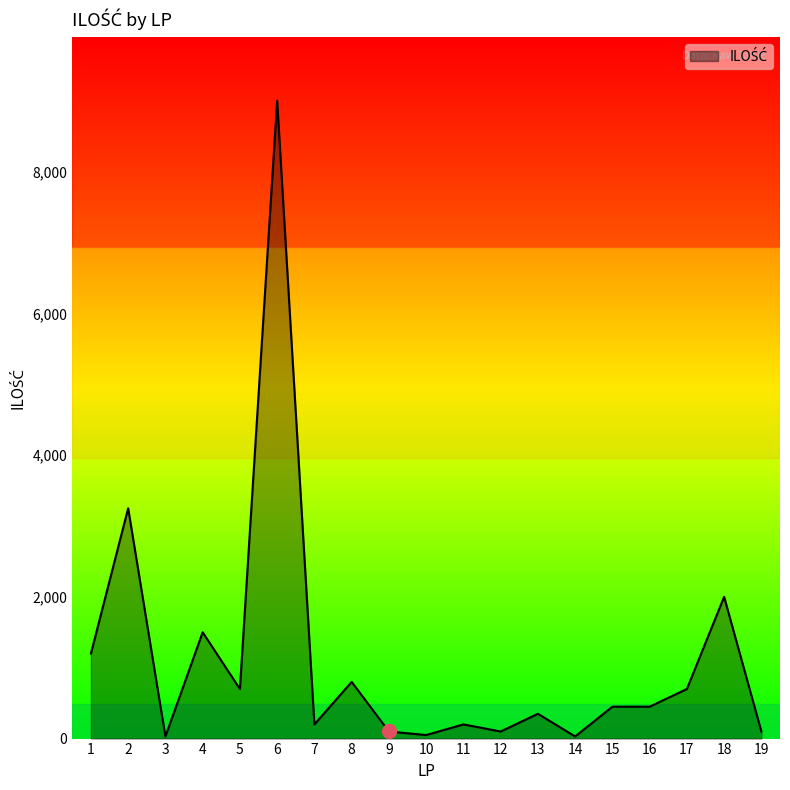

Where is the first local minimum?

3